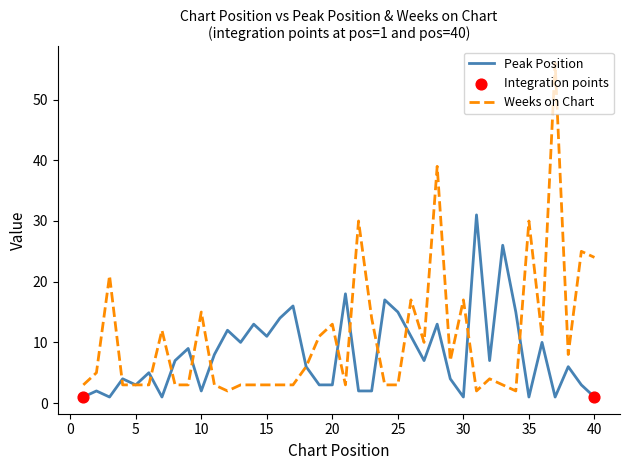

Which series has the widest spread of values?

Weeks on Chart